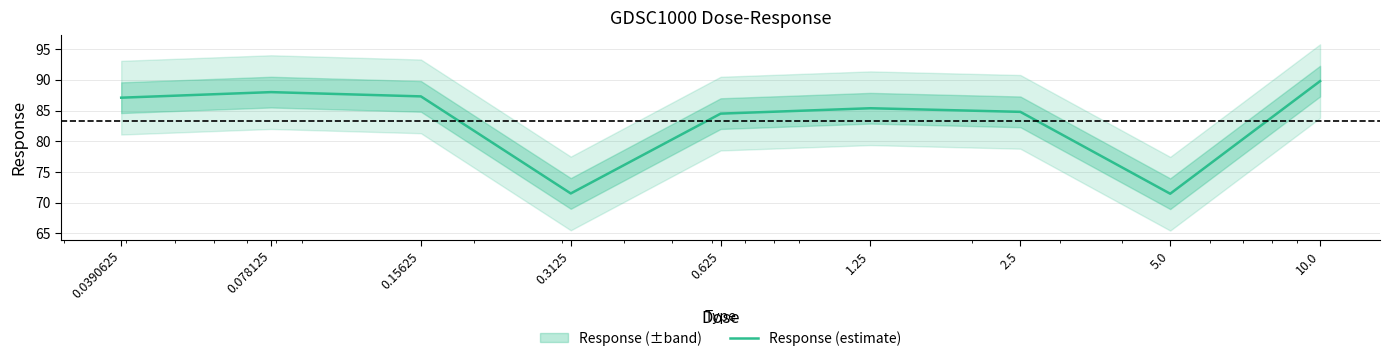

Between 0.0390625 and 0.078125, which is larger?

0.078125